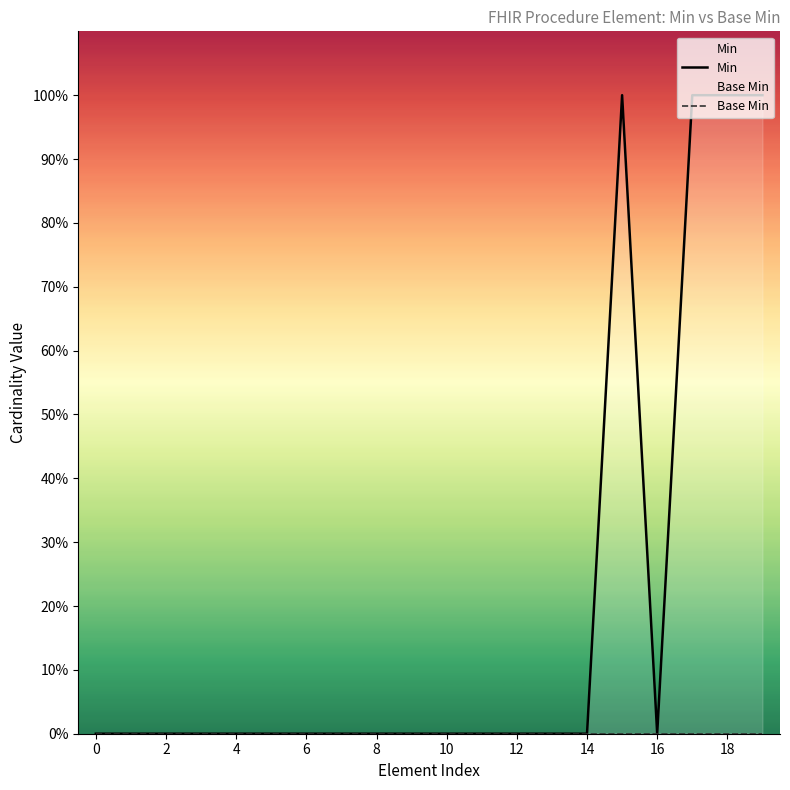

What is the approximate value of Min at 19?

1